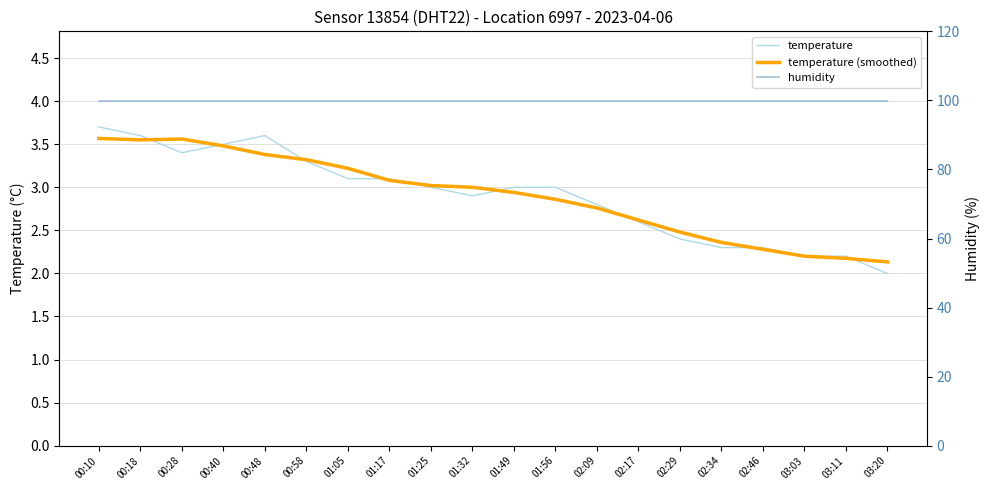

True or false: temperature (smoothed) has a value of 2.3 at 02:46.

True